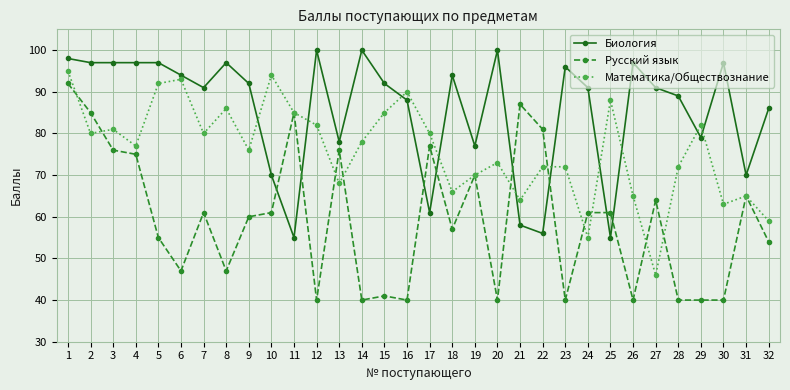

The Биология series shows 55 at 11. True or false?

True